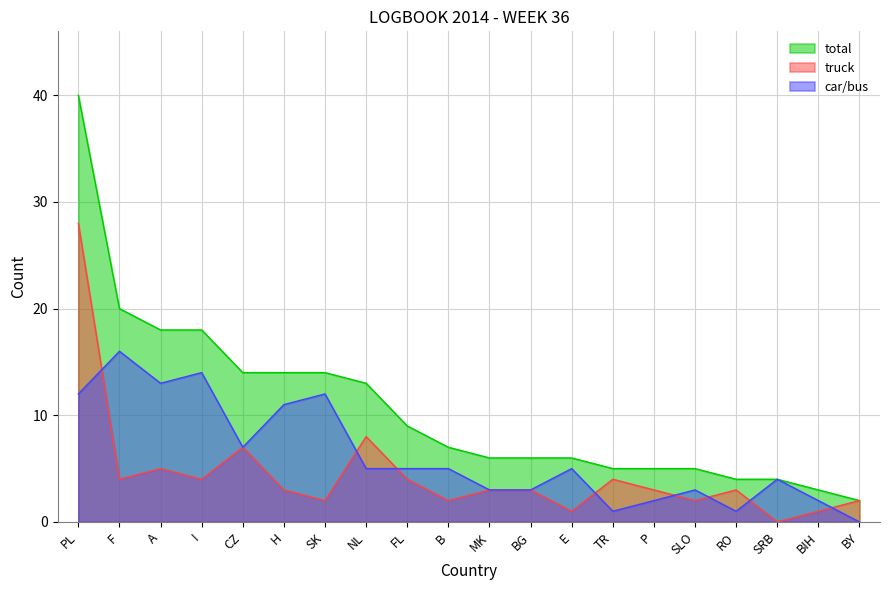

True or false: total has a value of 14 at SK.

True